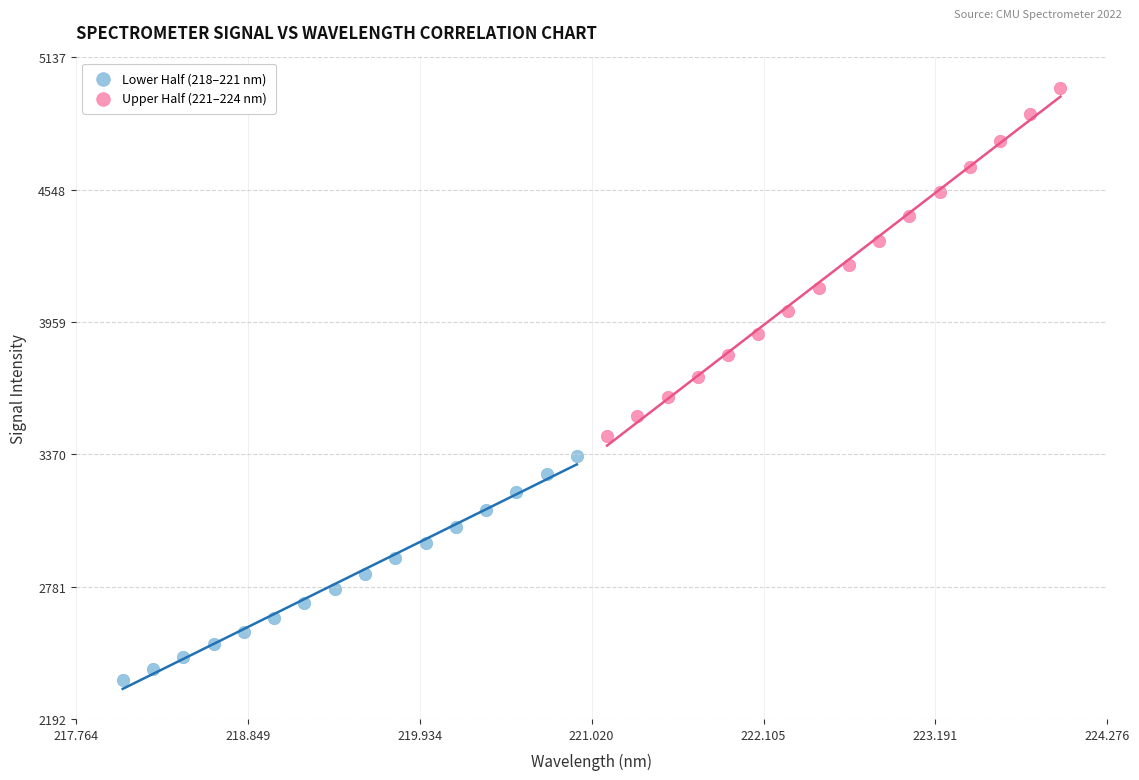

Which series reaches the maximum Y coordinate?

Upper Half (221–224 nm)